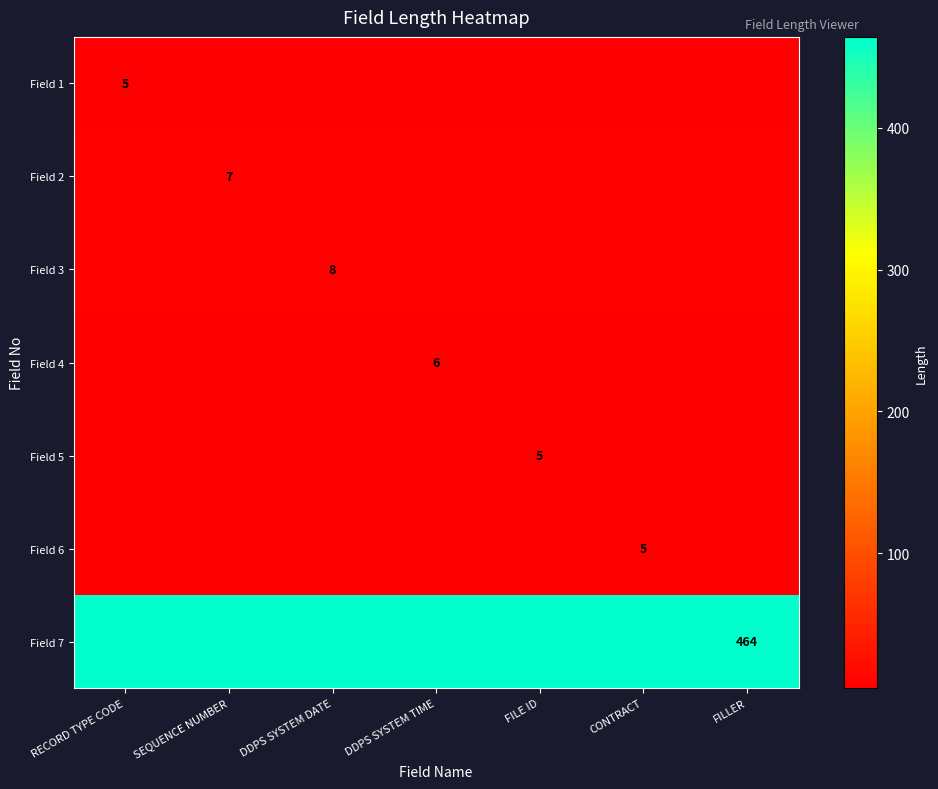

Rank the series by their maximum value, from lowest to highest.

Field 1, Field 5, Field 6, Field 4, Field 2, Field 3, Field 7